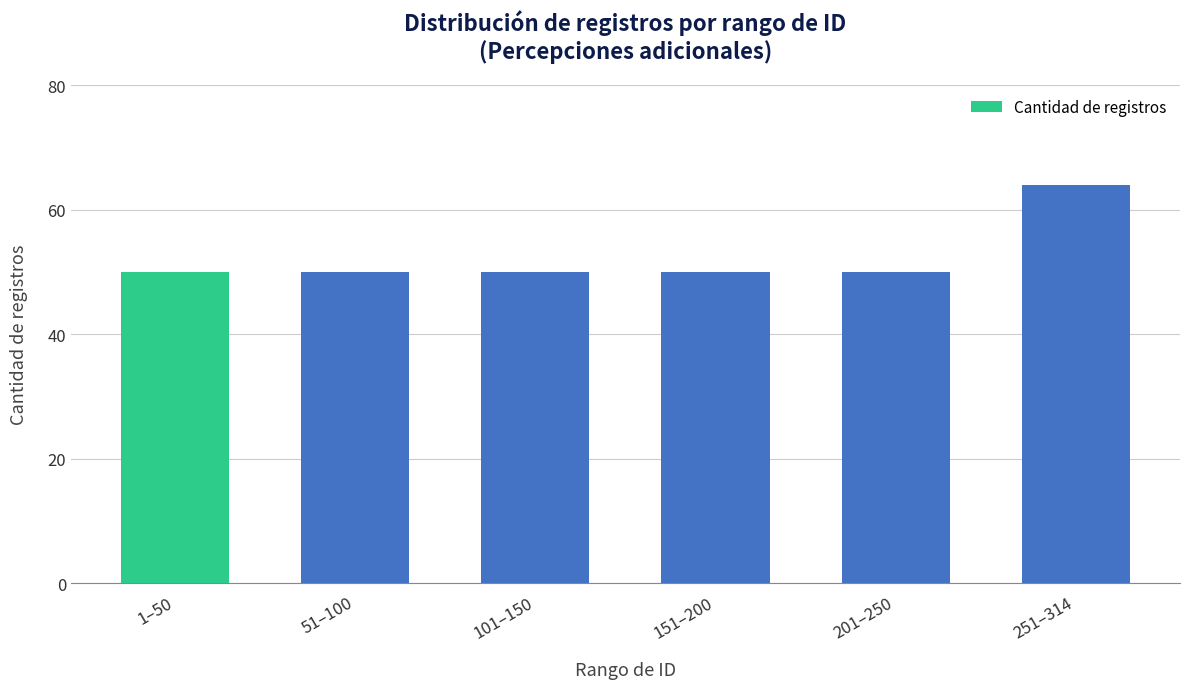

Reading left to right, transcribe all the data shown in this chart.

50	50	50	50	50	64